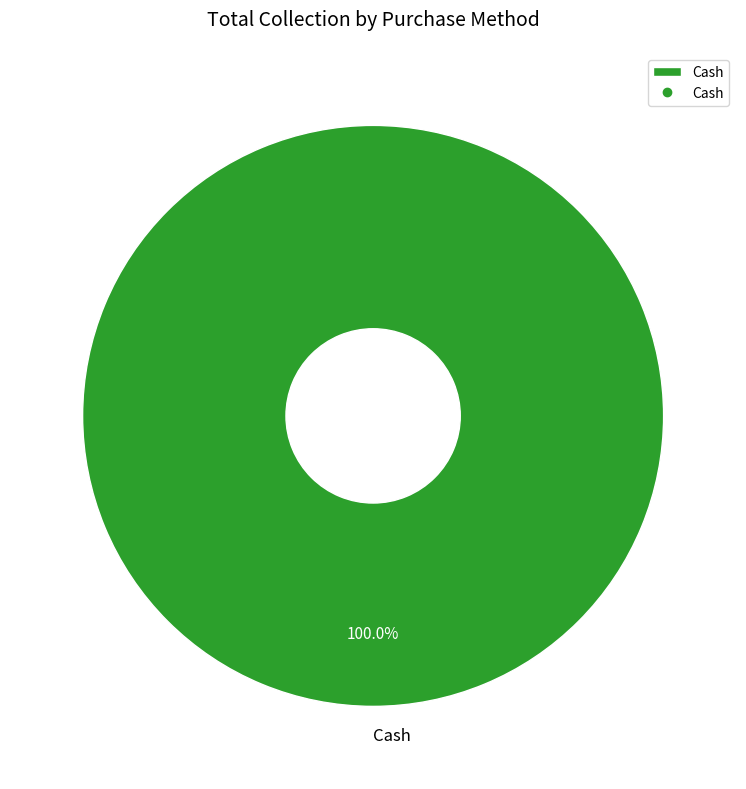

Is there a majority slice in this chart?

Yes